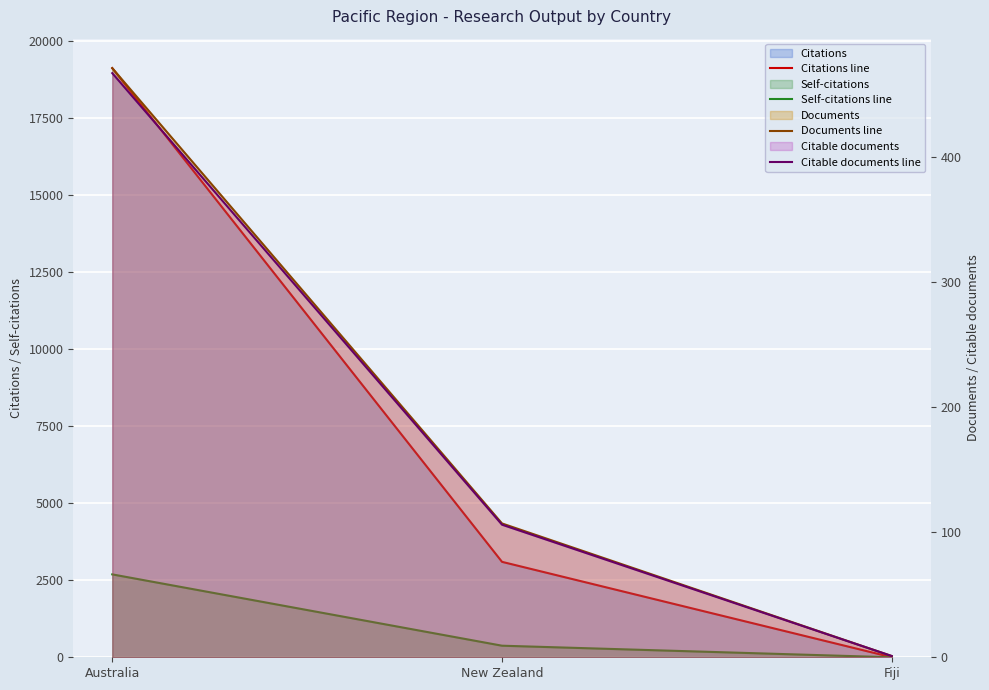

What is the label of the 3rd point from the left?

Fiji